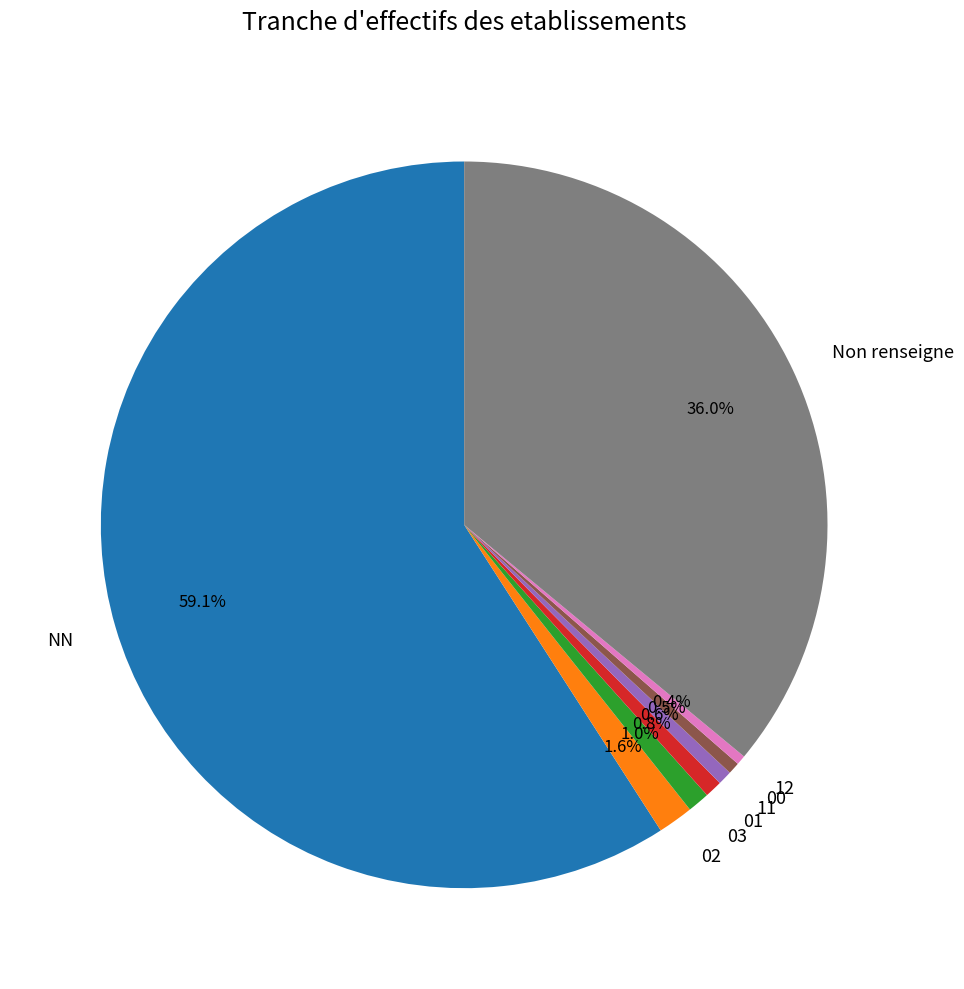

What is the ratio of the value at 02 to the value at 01?

2.0